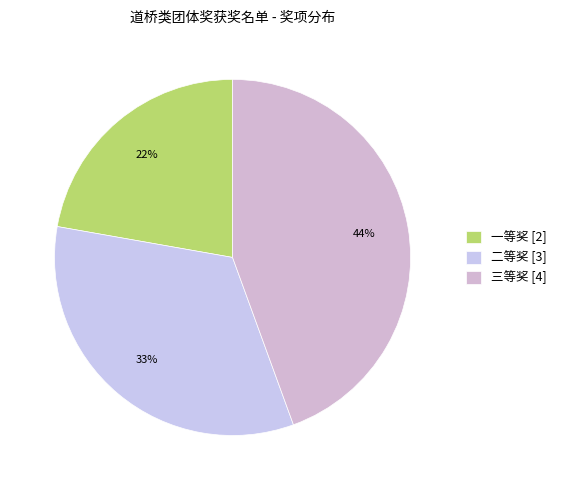

Which has a higher value, 一等奖 or 三等奖?

三等奖